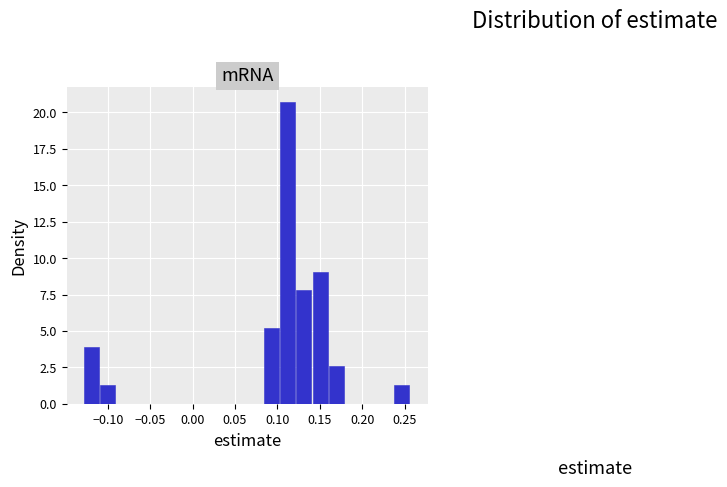

Read against the x-axis, roughly where is the centre of the tallest bar?

0.110